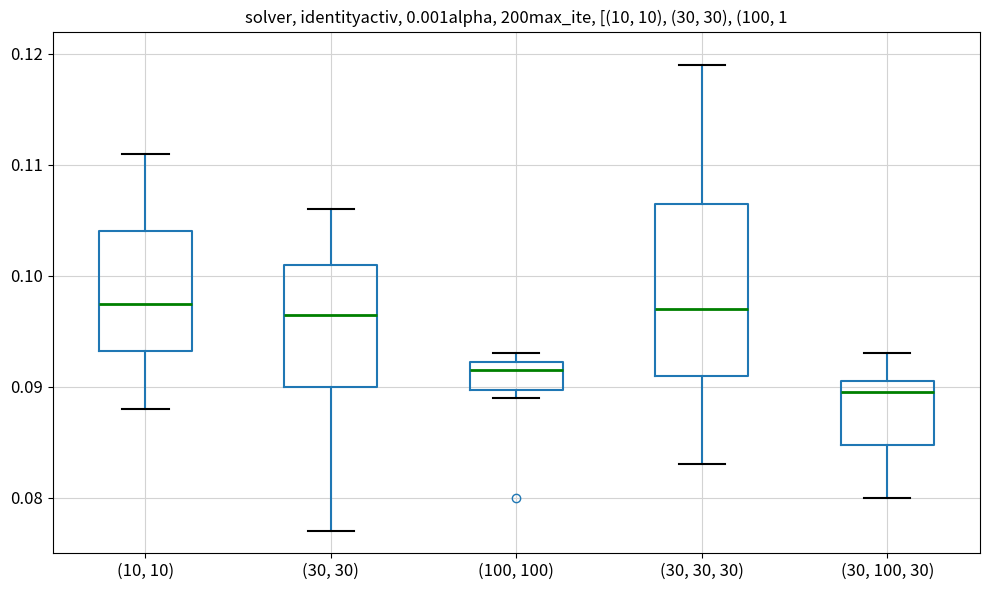

Comparing the boxes themselves (not the whiskers), which one is the tallest?

(30, 30, 30)